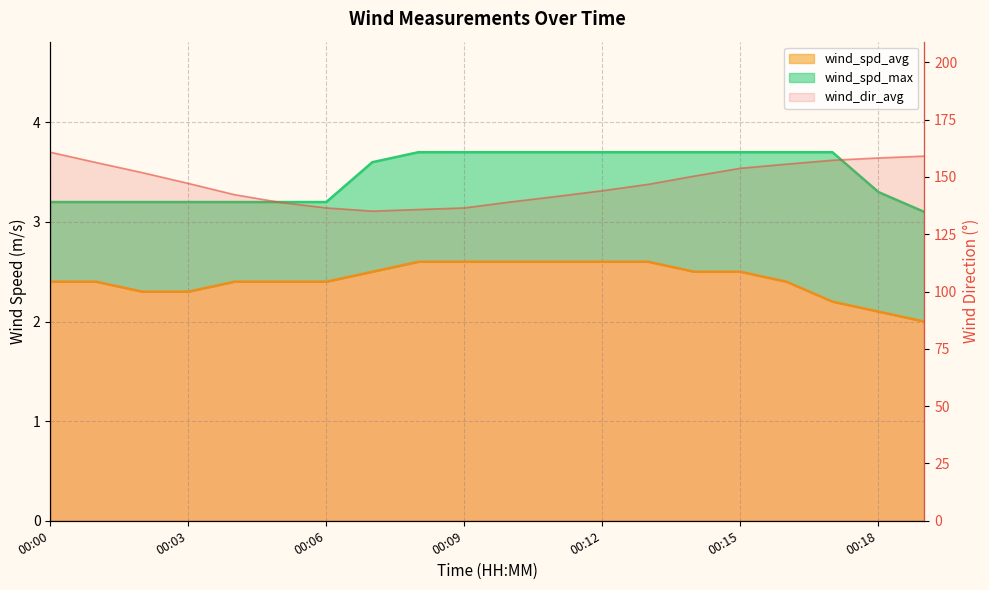

What are all the series names shown in the legend?

wind_dir_avg, wind_spd_avg, wind_spd_max